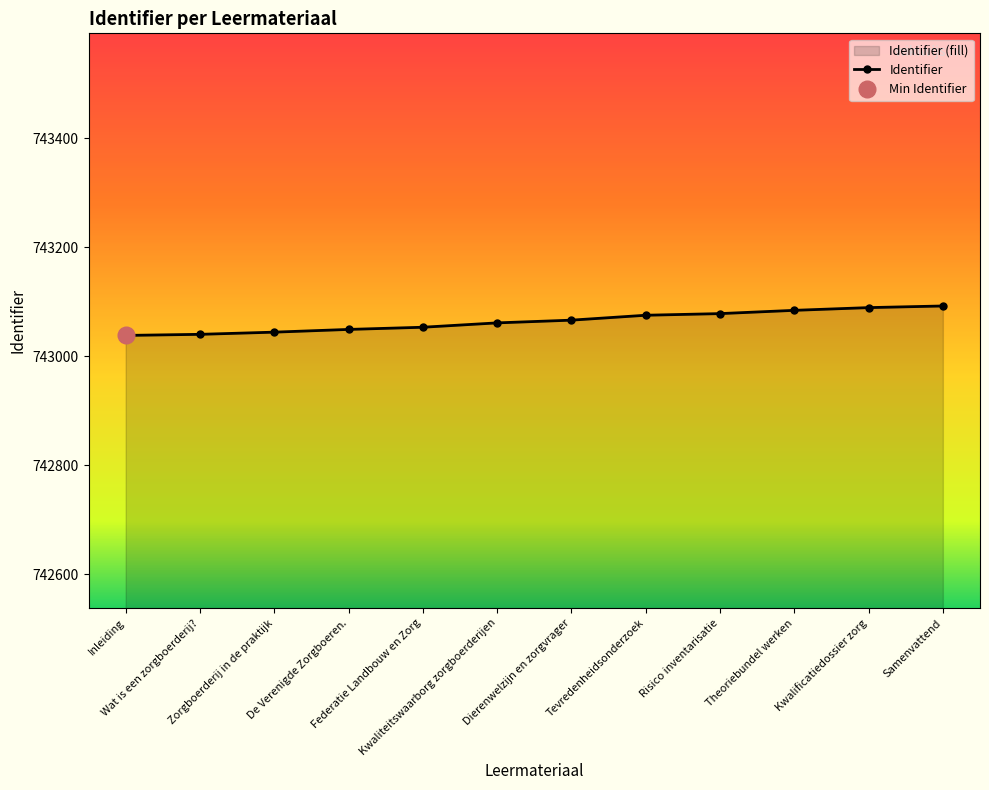

What is the label of the 8th point from the right?

Federatie Landbouw en Zorg